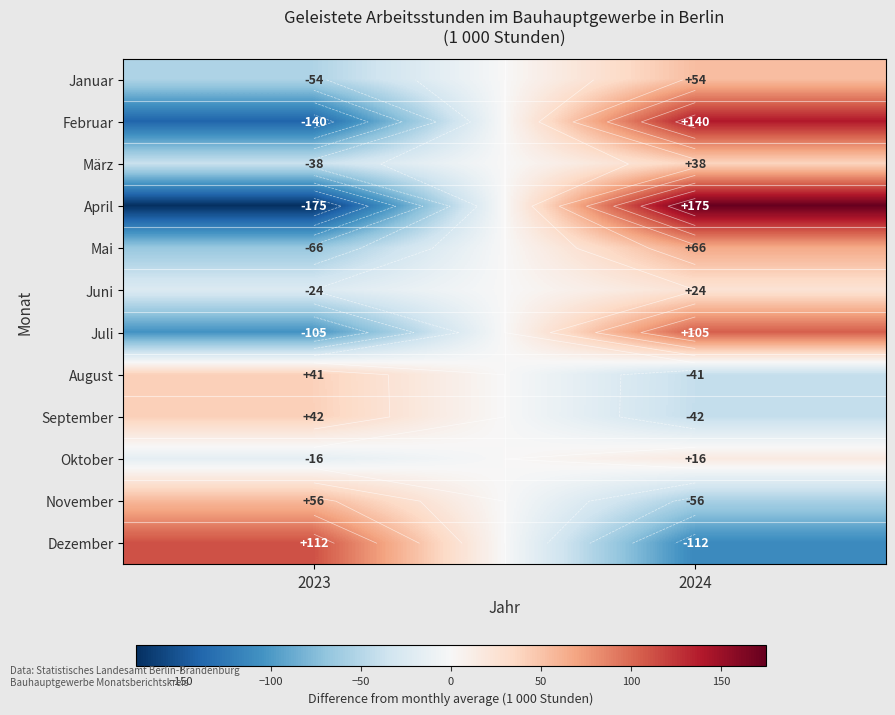

Where is August nearest to the value 0?

2023